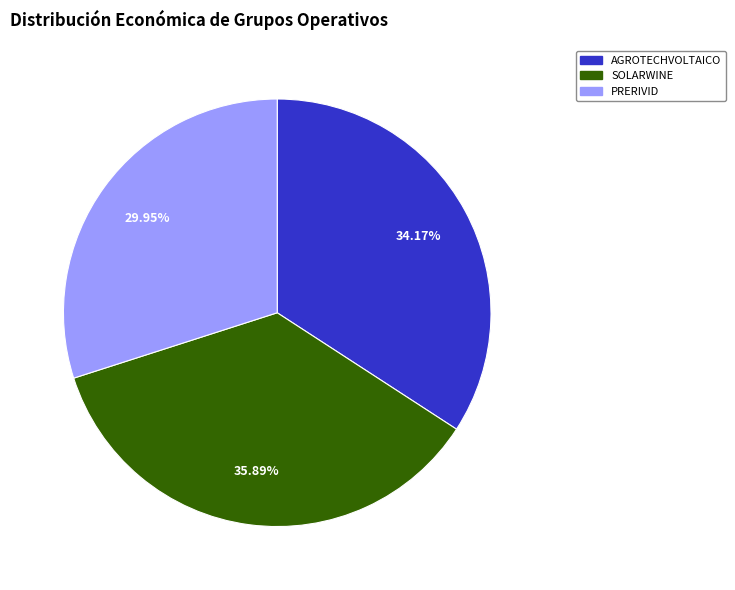

What percentage is the AGROTECHVOLTAICO slice, to the nearest percent?

34%